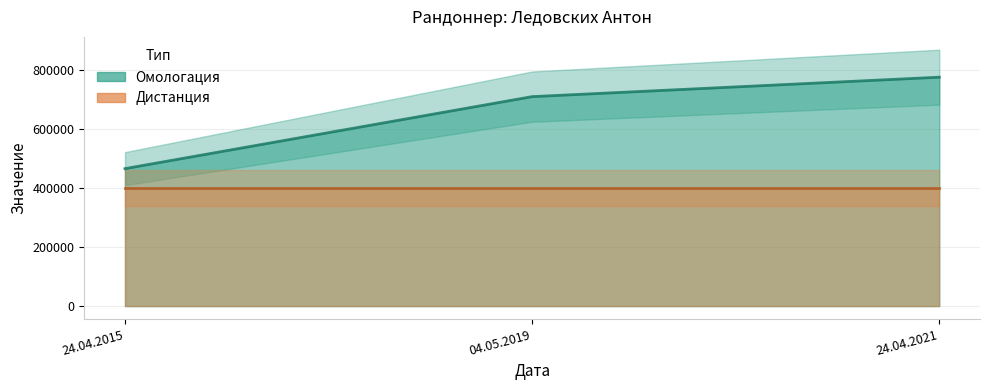

Which label corresponds to the smallest value in the chart?

24.04.2015